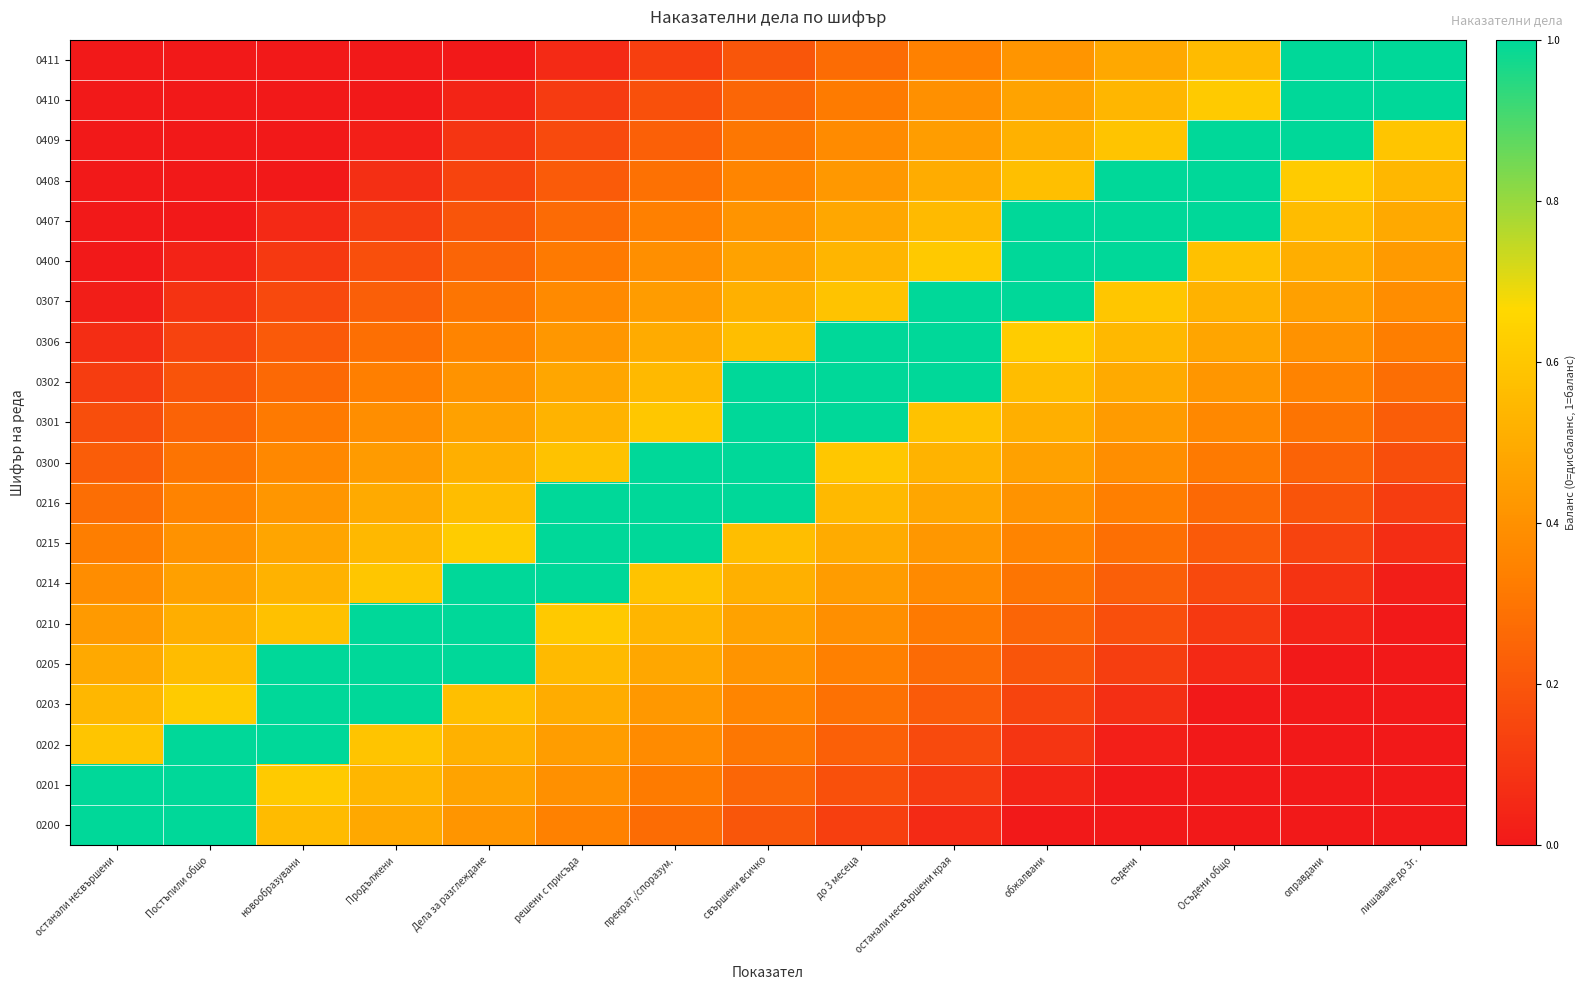

At how many categories does at least one series exceed 0?

15